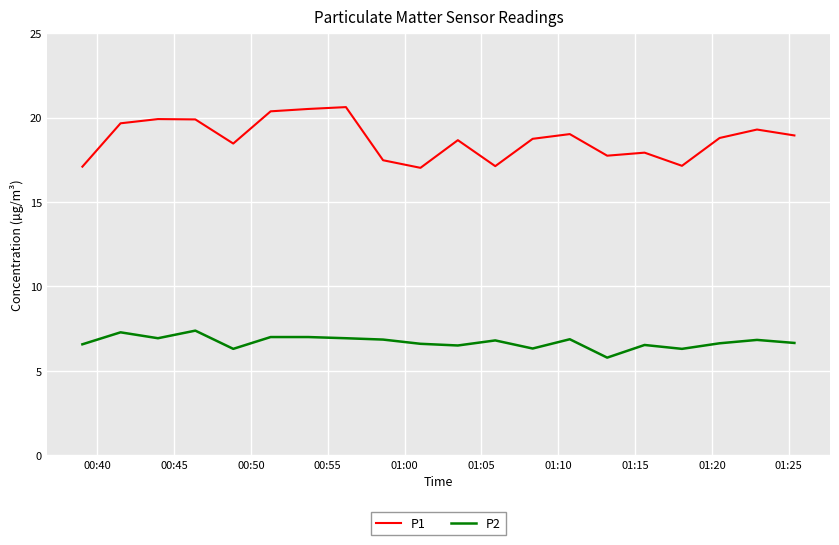

True or false: P2 and P1 intersect in this chart.

False